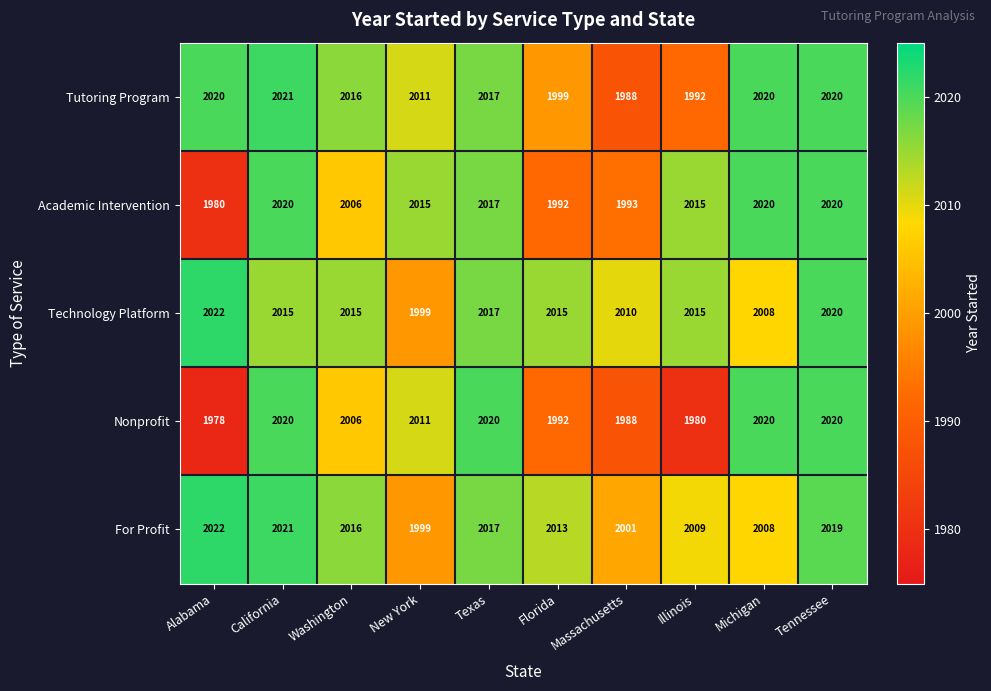

Where does the Nonprofit series first go above 2011?

California